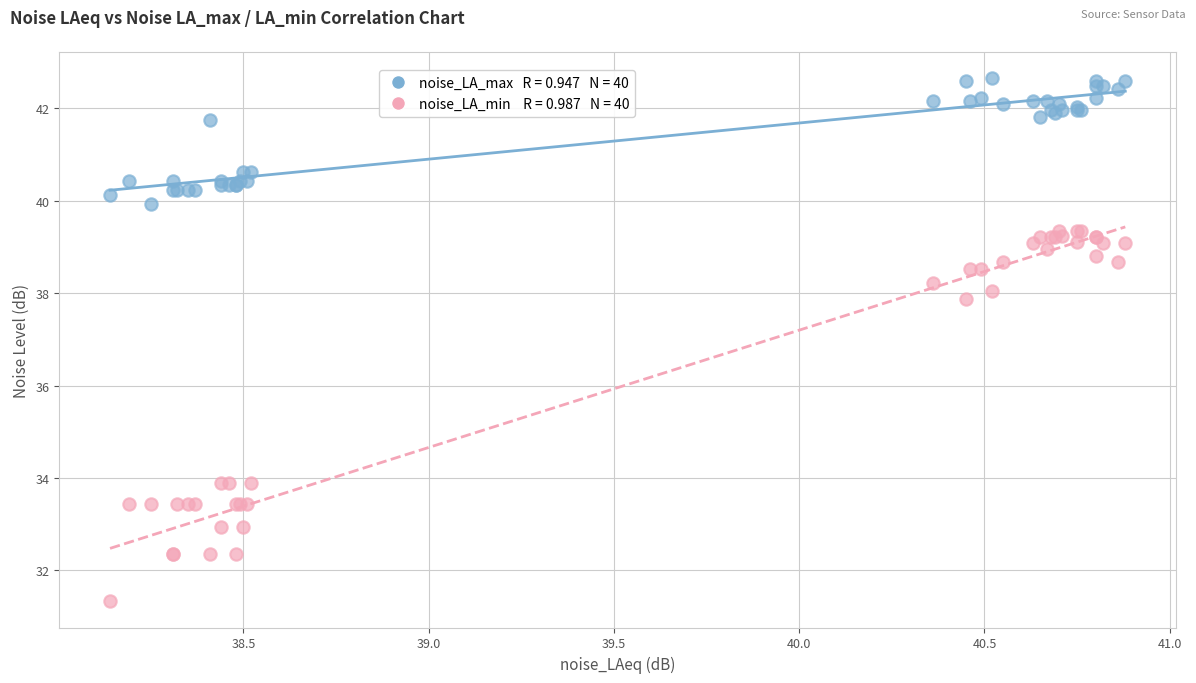

Across all series, what Y value is closest to 36?

37.9